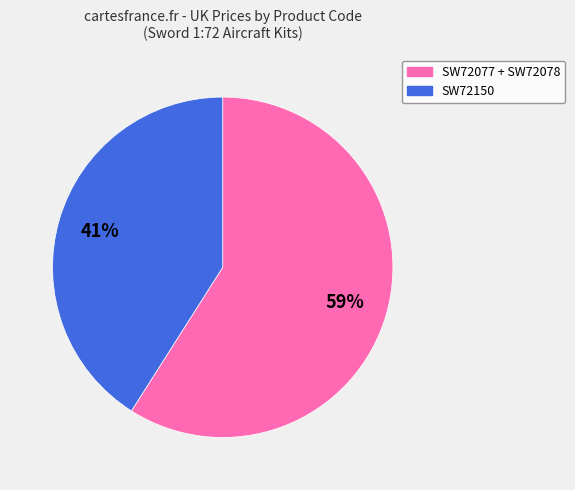

Does any single category account for the majority?

Yes